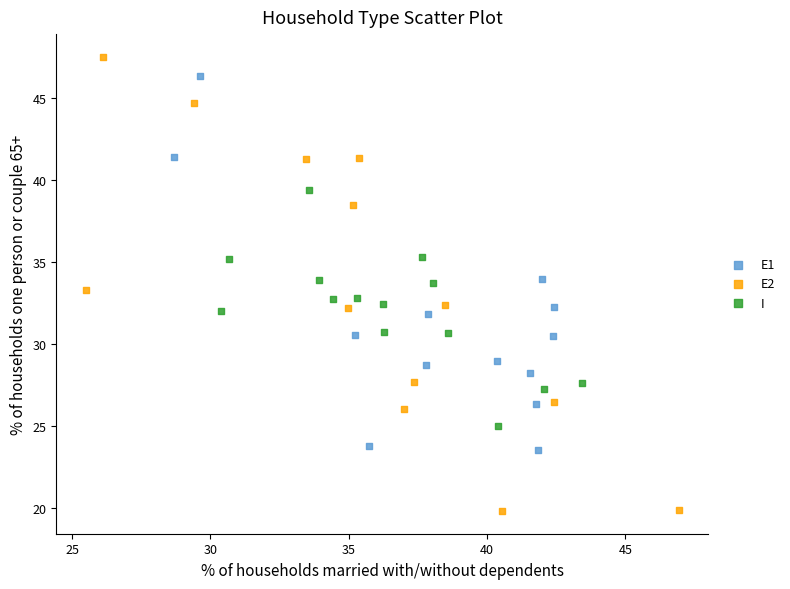

Which series reaches the minimum Y coordinate?

E2